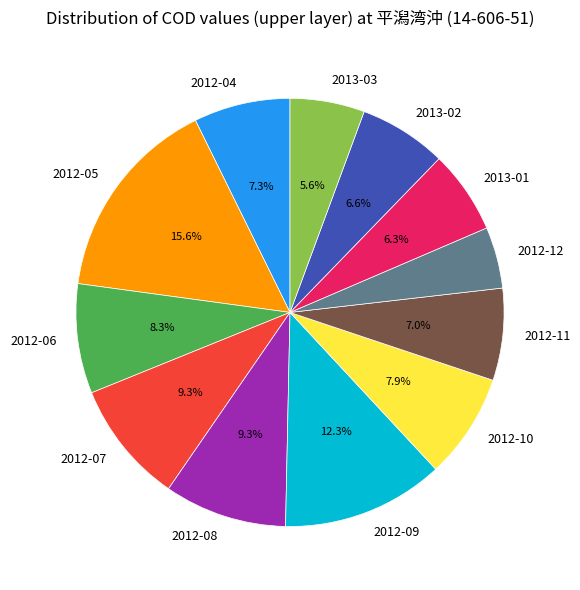

How many segments does this pie chart have?

12